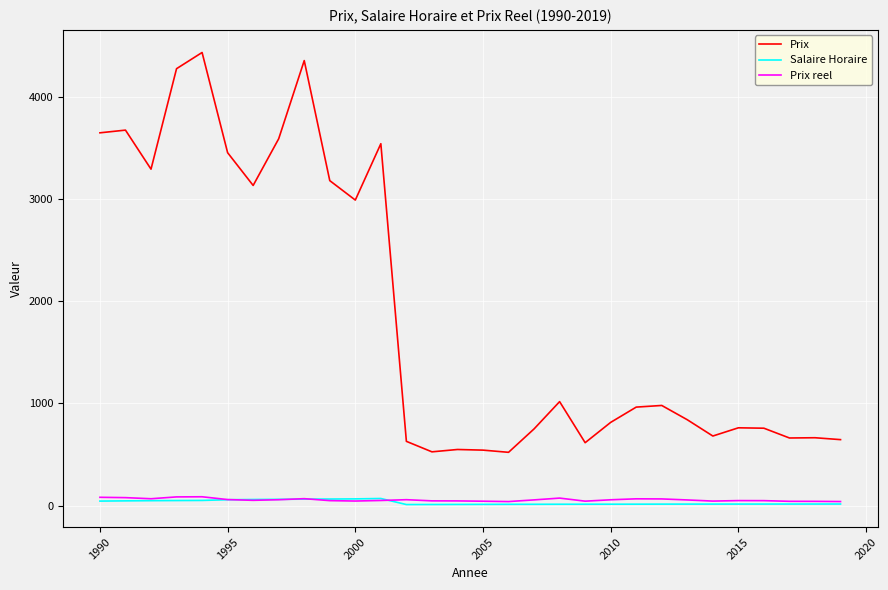

Which series has the largest total across all categories?

Prix